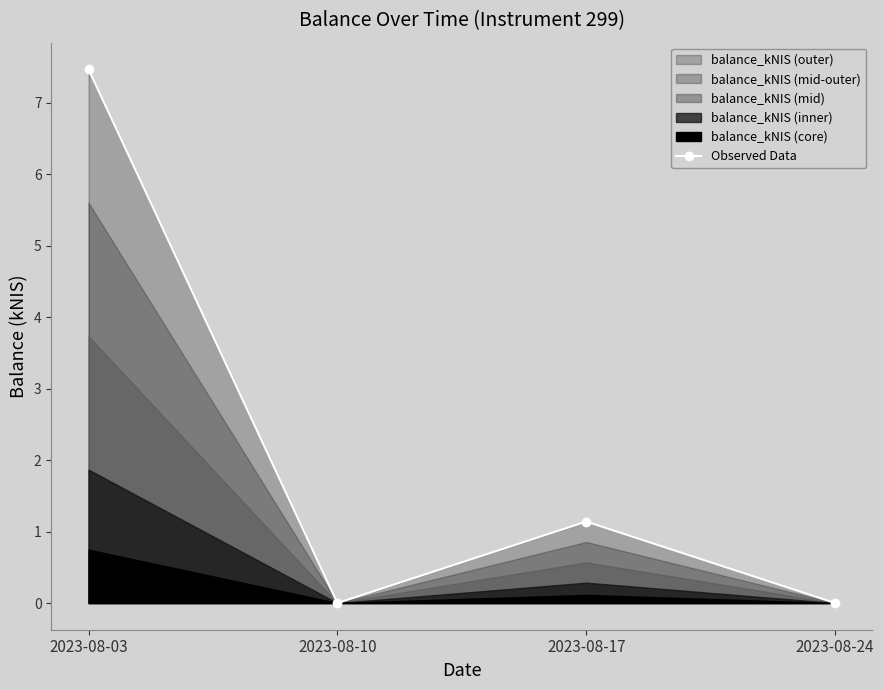

Where does the data first go above 1?

2023-08-03